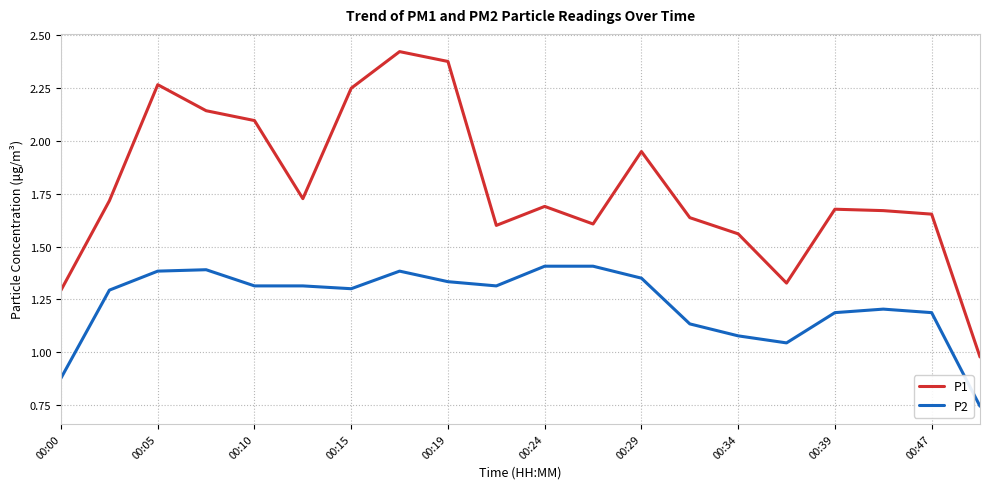

True or false: P2 and P1 cross at least once.

False